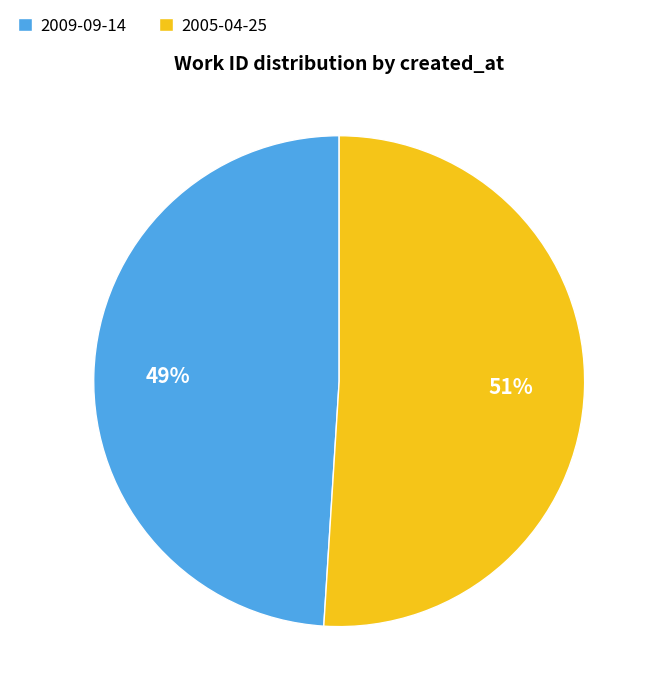

How many slices are in this pie chart?

2